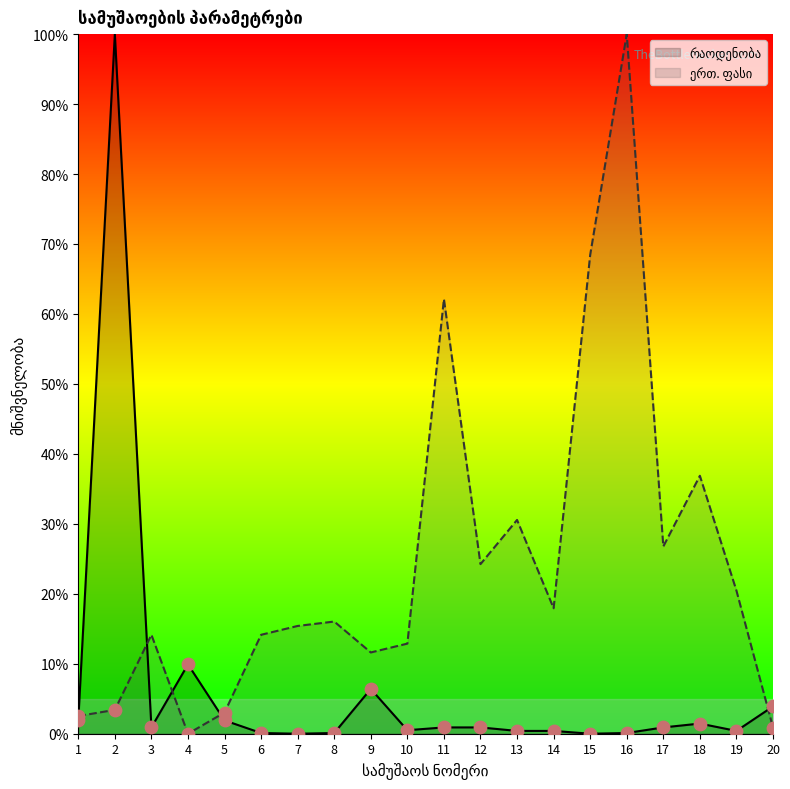

At which category is the sum across all series the highest?

2